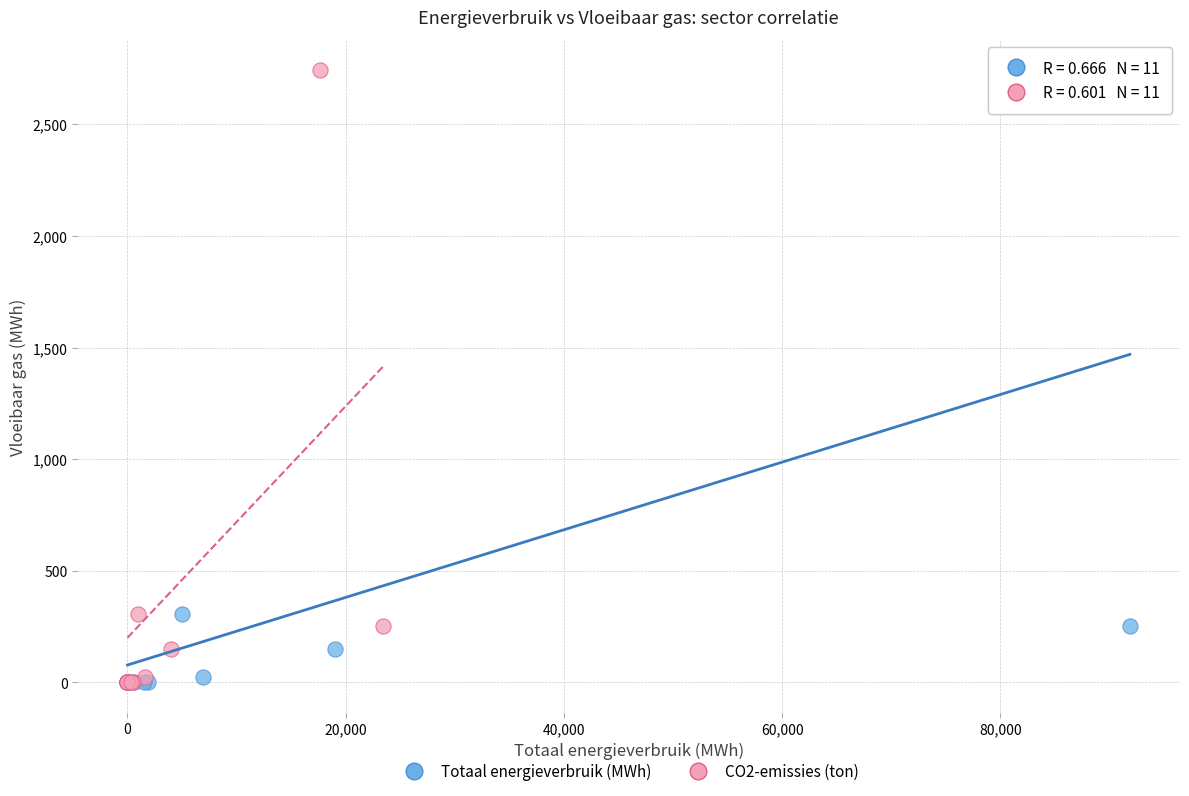

What are all the series names shown in the legend?

Totaal energieverbruik (MWh), CO2-emissies (ton)